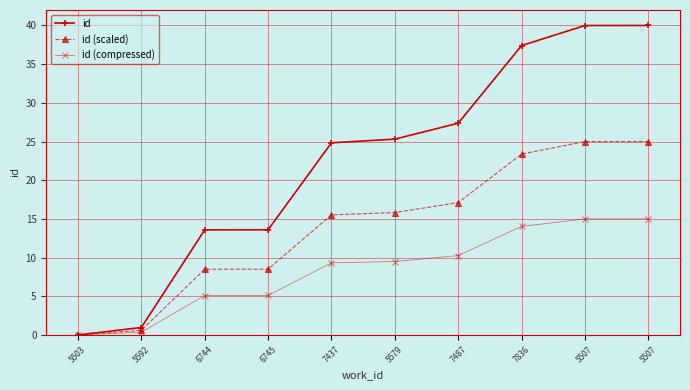

Which series changed the most between 5503 and 5592?

id